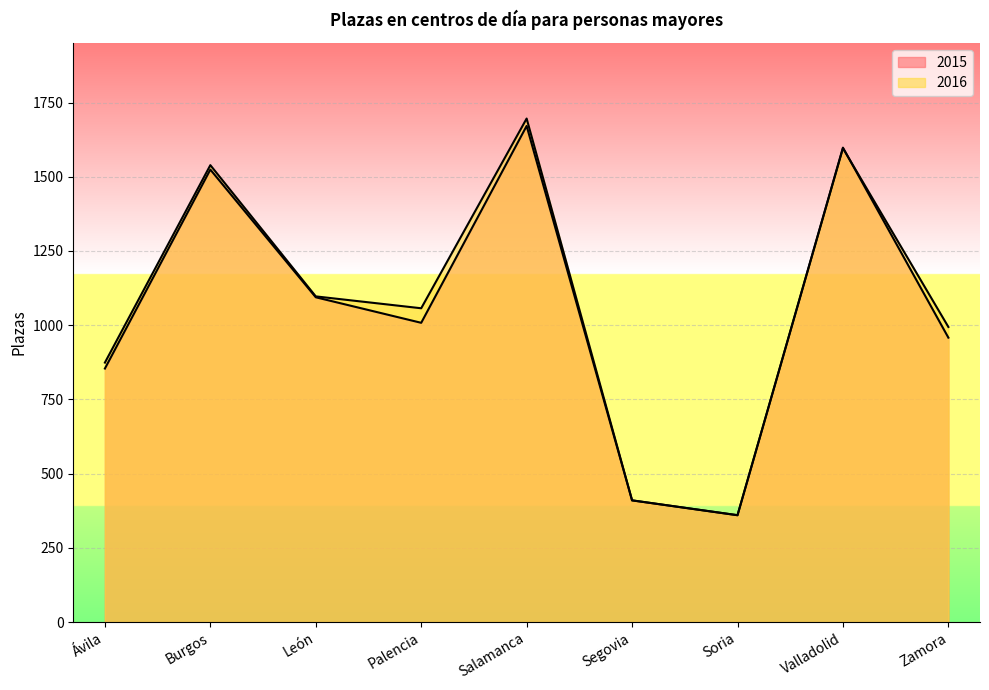

Reading left to right, list all the values displayed in this chart.

2015: Ávila=854	Burgos=1524	León=1094	Palencia=1008	Salamanca=1671	Segovia=410	Soria=360	Valladolid=1598	Zamora=958
2016: Ávila=874	Burgos=1539	León=1097	Palencia=1057	Salamanca=1696	Segovia=410	Soria=360	Valladolid=1596	Zamora=994